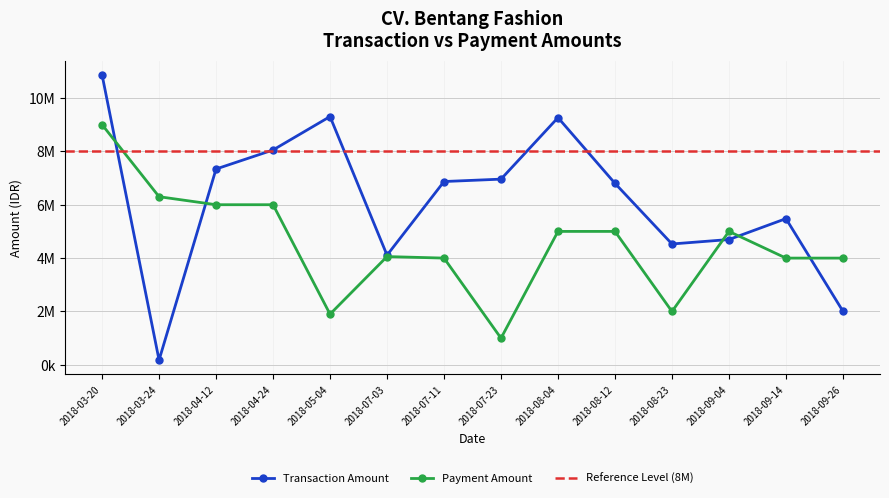

Does the chart have visible grid lines?

Yes